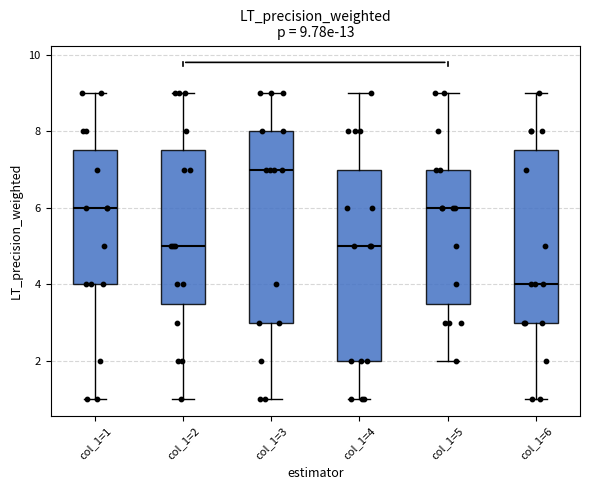

Which box has the lowest median line?

col_1=6